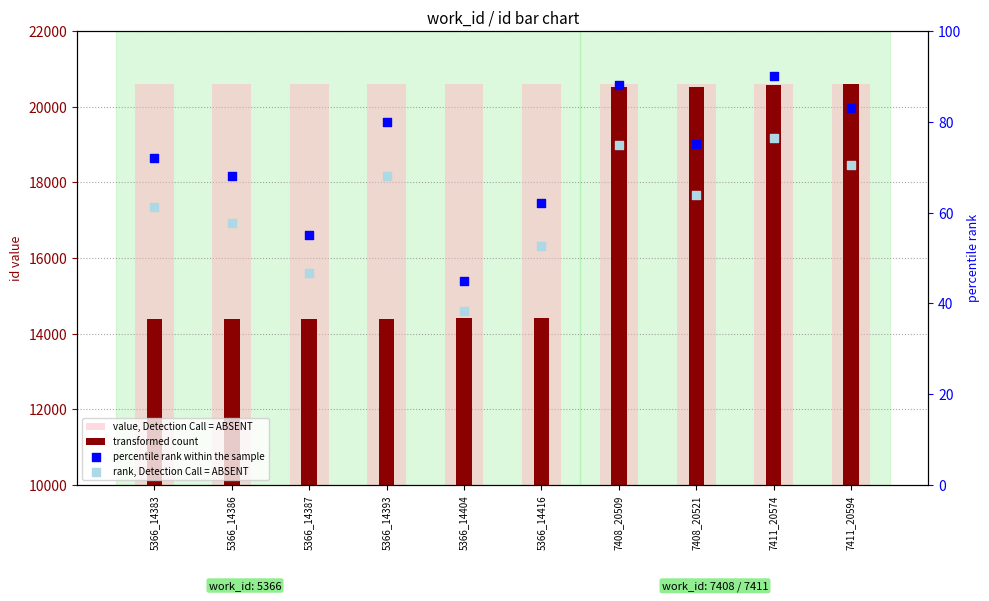

Which series has the largest Y range (max minus min)?

transformed count